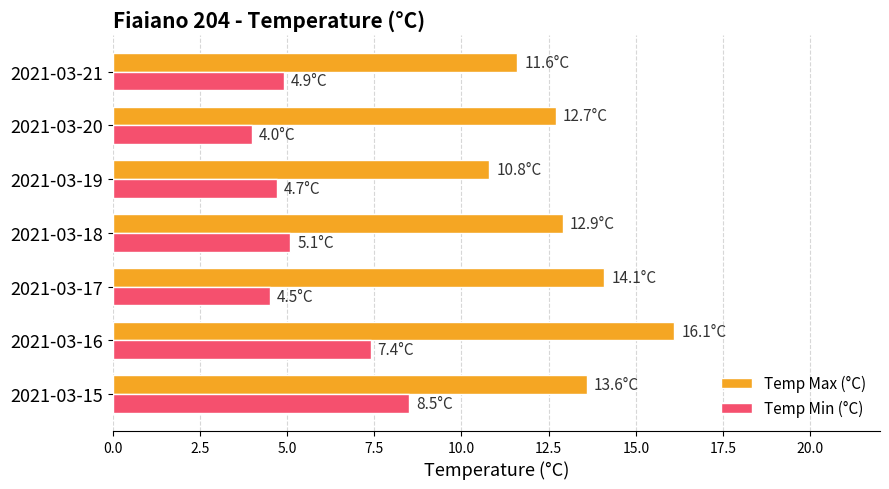

What is the greatest value displayed?

16.1